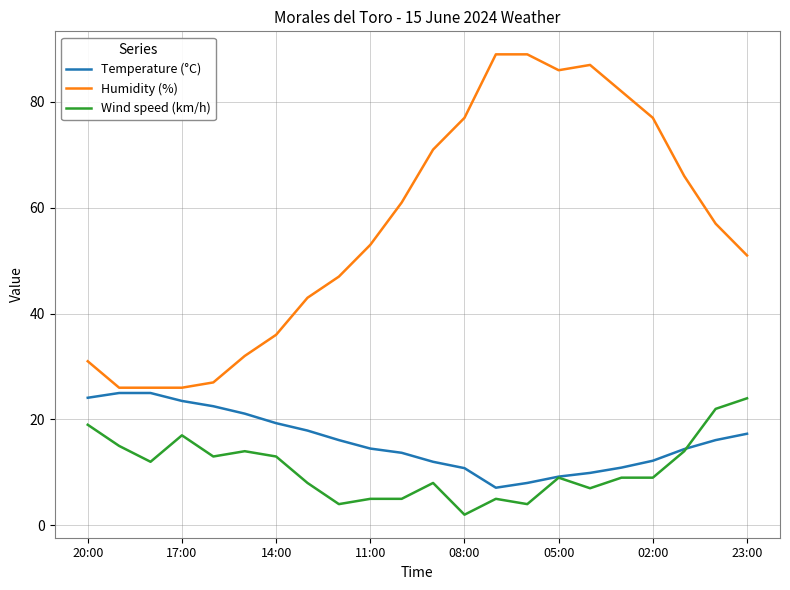

What is the lowest value of the Wind speed (km/h) series?

2.0